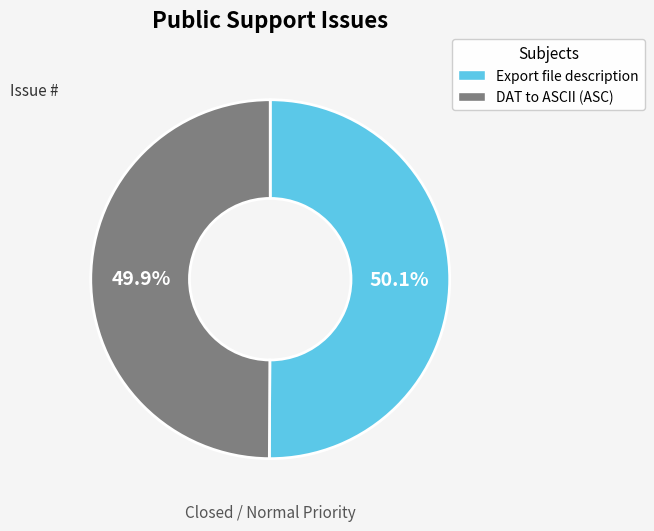

Approximately how many times larger is the value at Export file description compared to DAT to ASCII (ASC)?

1.0